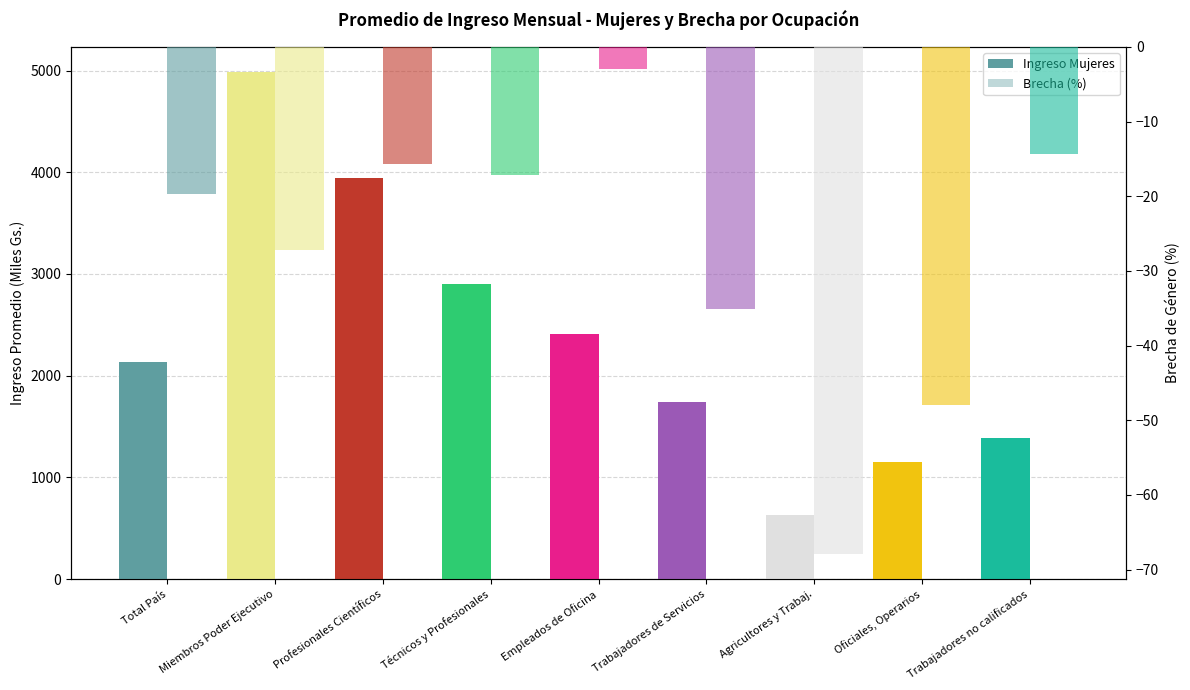

At which label does the data first exceed -19?

Profesionales Científicos